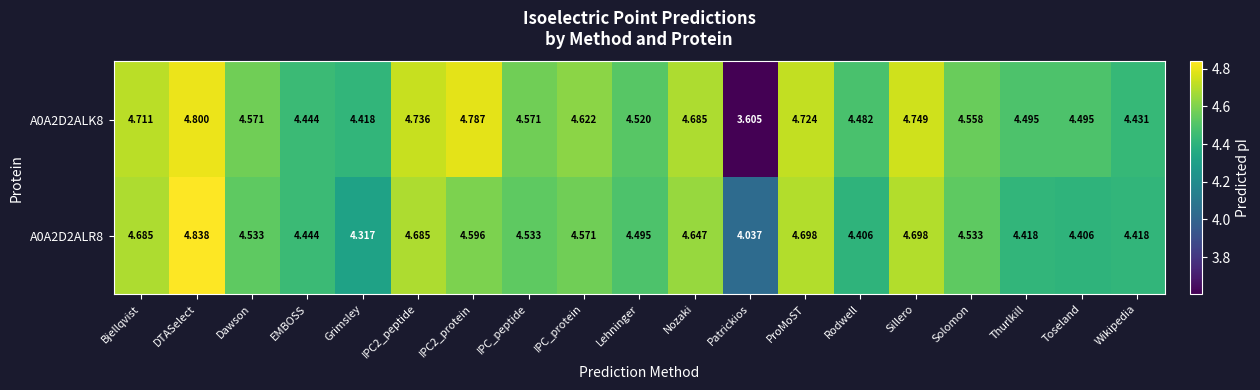

At how many categories does at least one series exceed 3?

19